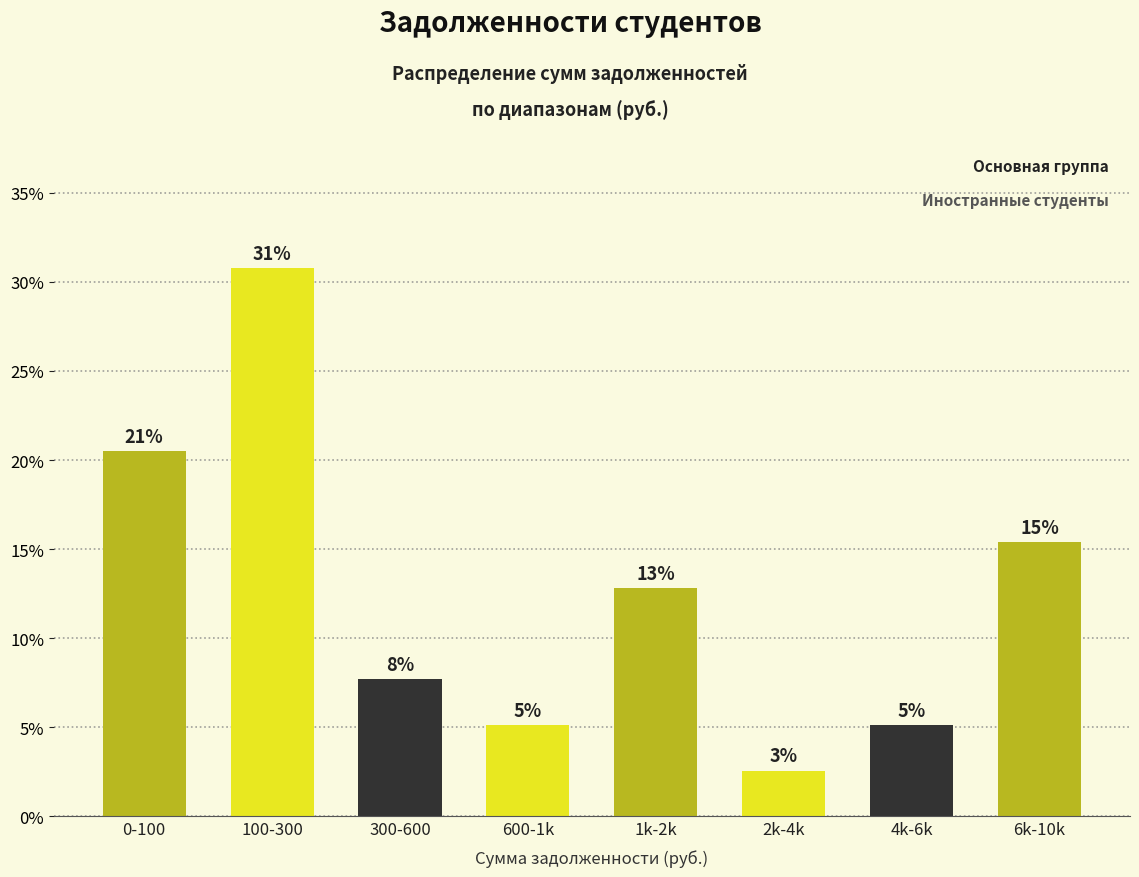

Does the chart contain any negative values?

No